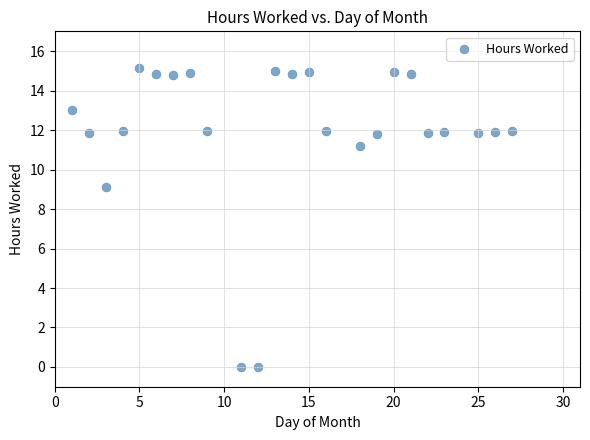

What is the range of X values (max minus min)?

26.0